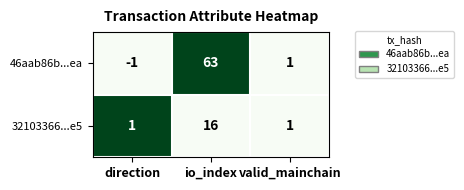

At which category is the sum across all series the highest?

io_index